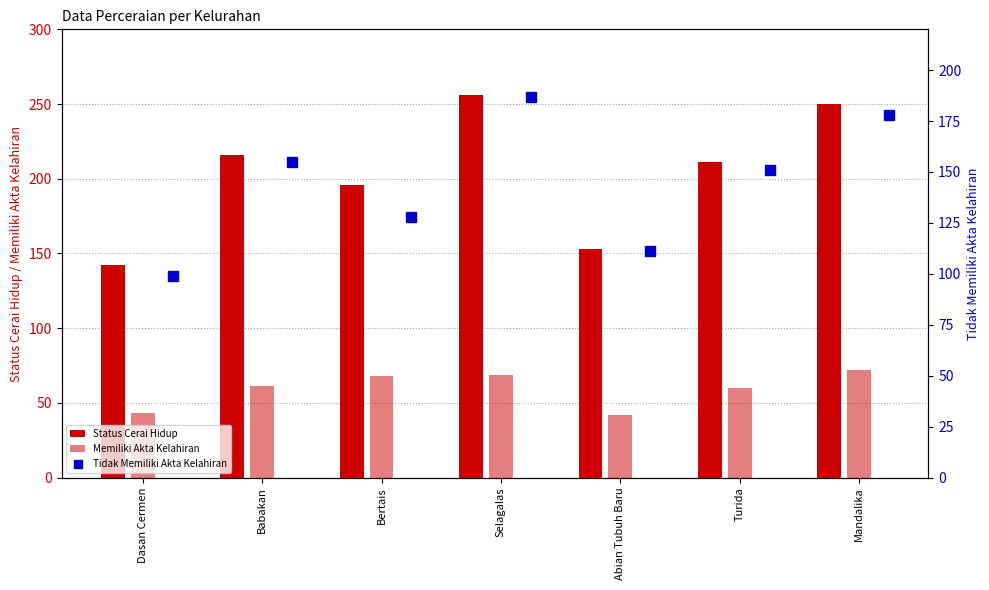

What is the value of the Status Cerai Hidup bar at the 1st from the left?

142